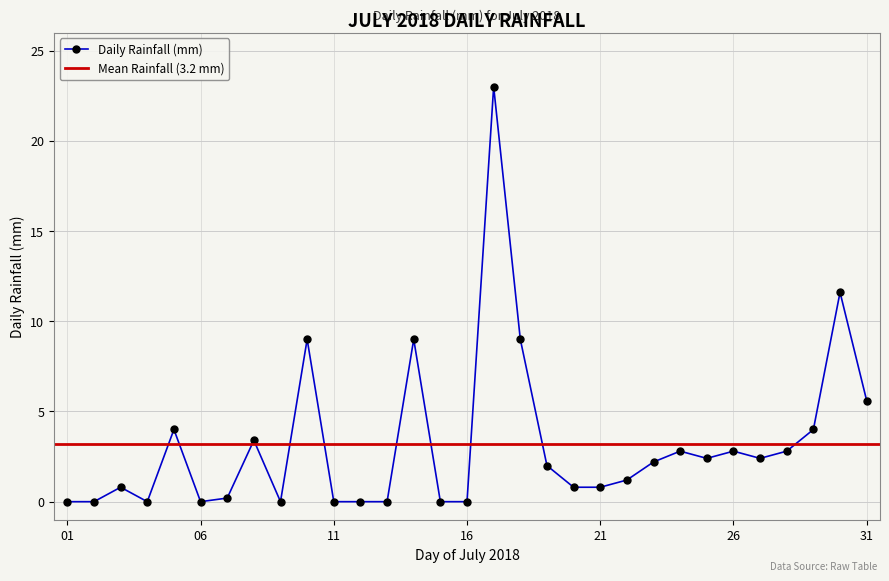

List the labels in order of value, smallest first.

2018-07-01, 2018-07-02, 2018-07-04, 2018-07-06, 2018-07-09, 2018-07-11, 2018-07-12, 2018-07-13, 2018-07-15, 2018-07-16, 2018-07-07, 2018-07-03, 2018-07-20, 2018-07-21, 2018-07-22, 2018-07-19, 2018-07-23, 2018-07-25, 2018-07-27, 2018-07-24, 2018-07-26, 2018-07-28, 2018-07-08, 2018-07-05, 2018-07-29, 2018-07-31, 2018-07-10, 2018-07-14, 2018-07-18, 2018-07-30, 2018-07-17